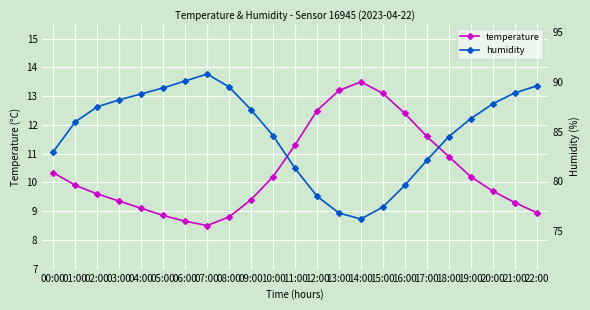

Is the value of temperature at 20:00 greater than the value of humidity at 01:00?

No